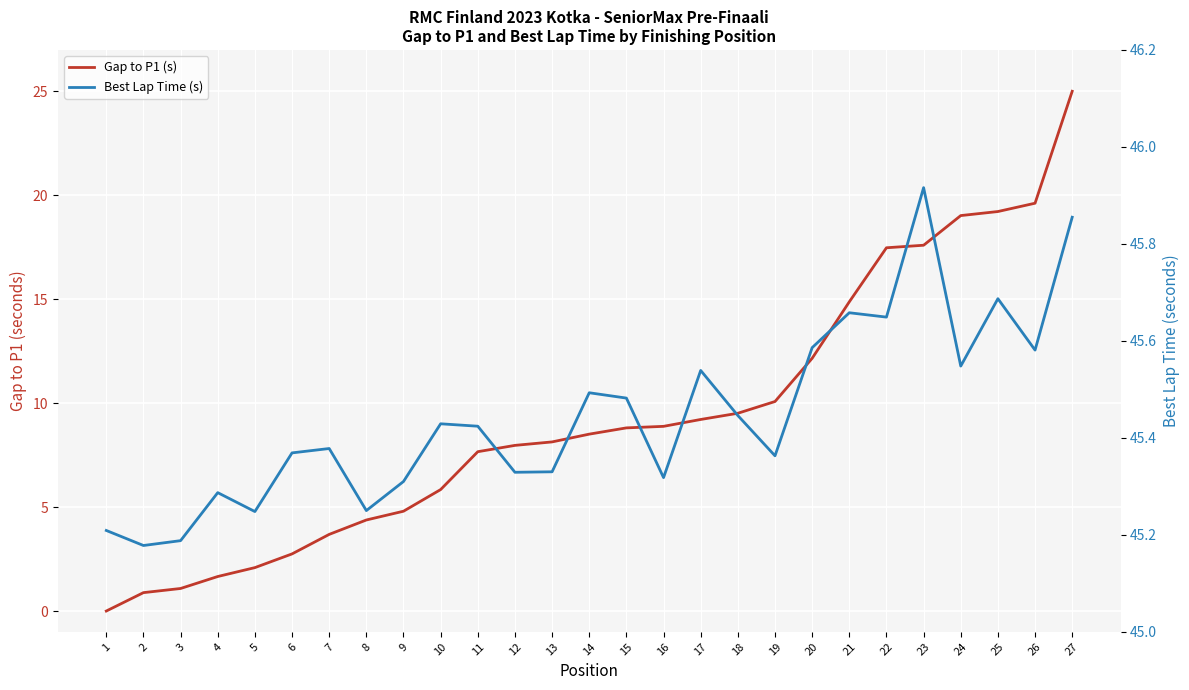

At which label does Best Lap Time (s) reach its minimum?

2